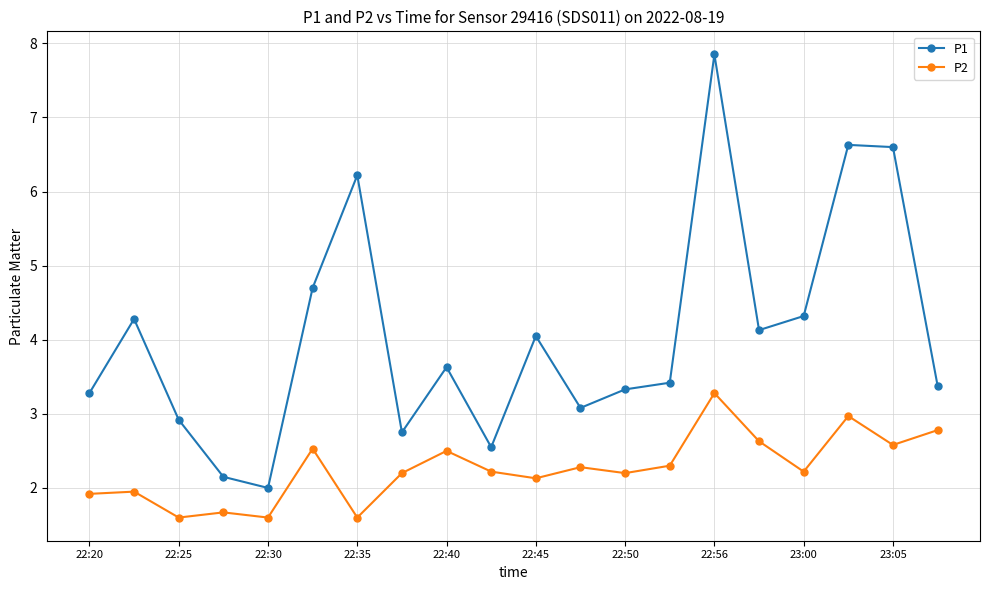

True or false: P1 has more than 2 interior local peaks.

True